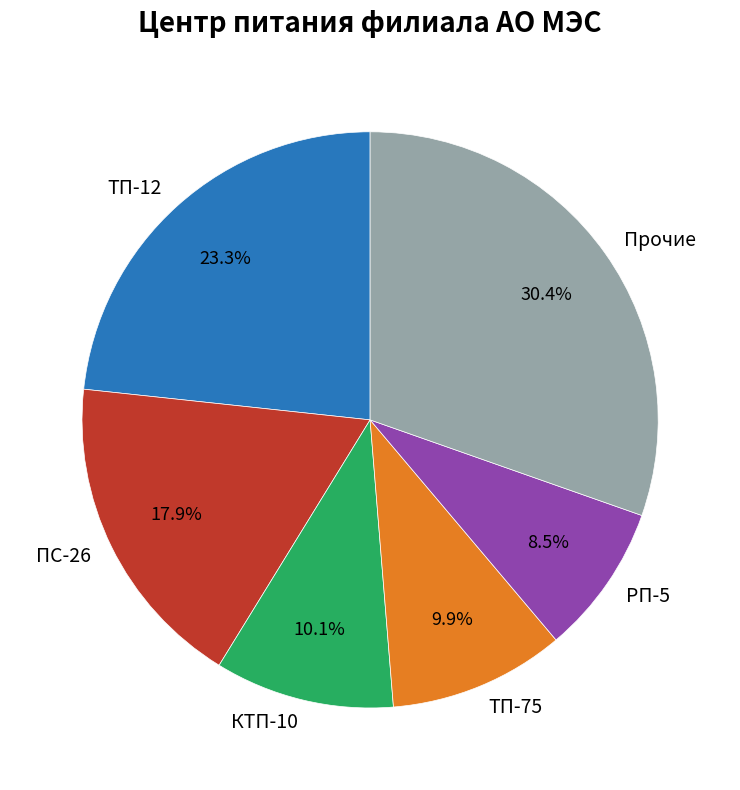

How many slices are in this pie chart?

6